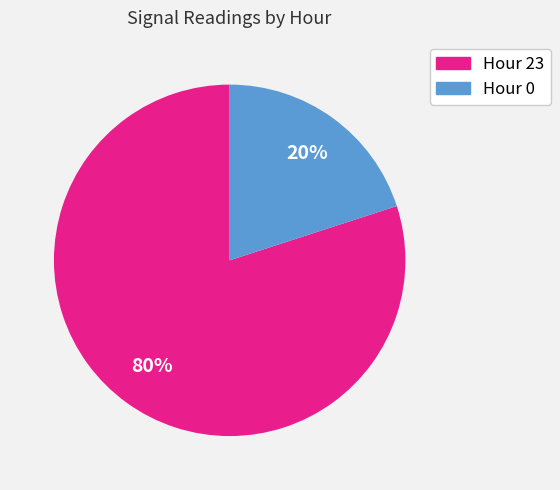

Do Hour 0 and Hour 23 together represent more than half of the pie?

Yes